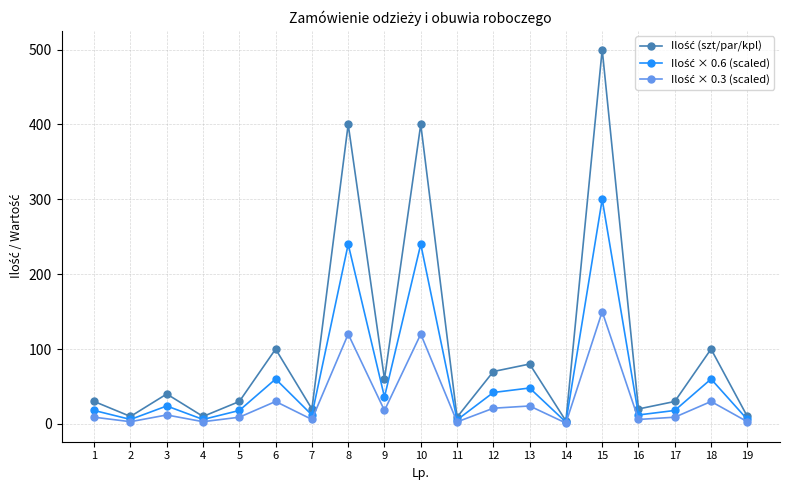

At how many categories does at least one series exceed 192?

3